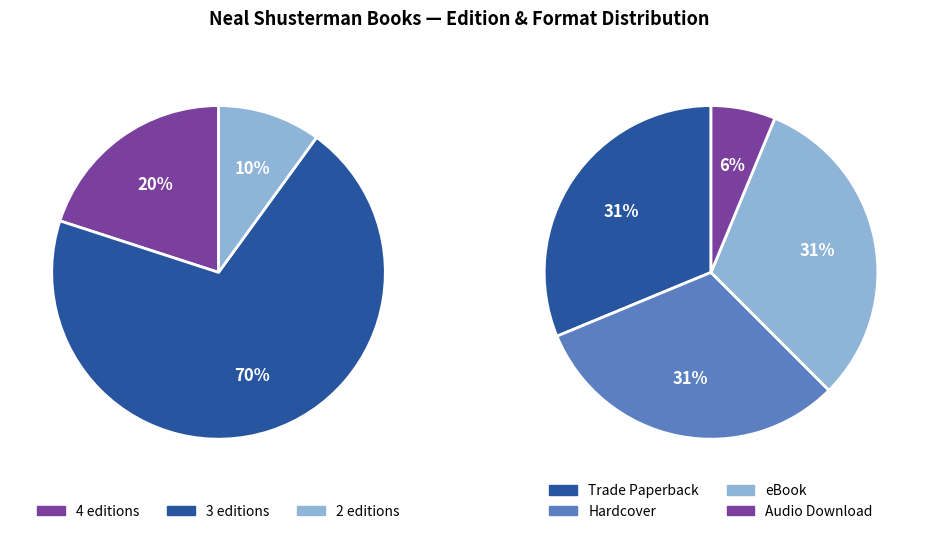

True or false: Toll accounts for 1% of the total.

False